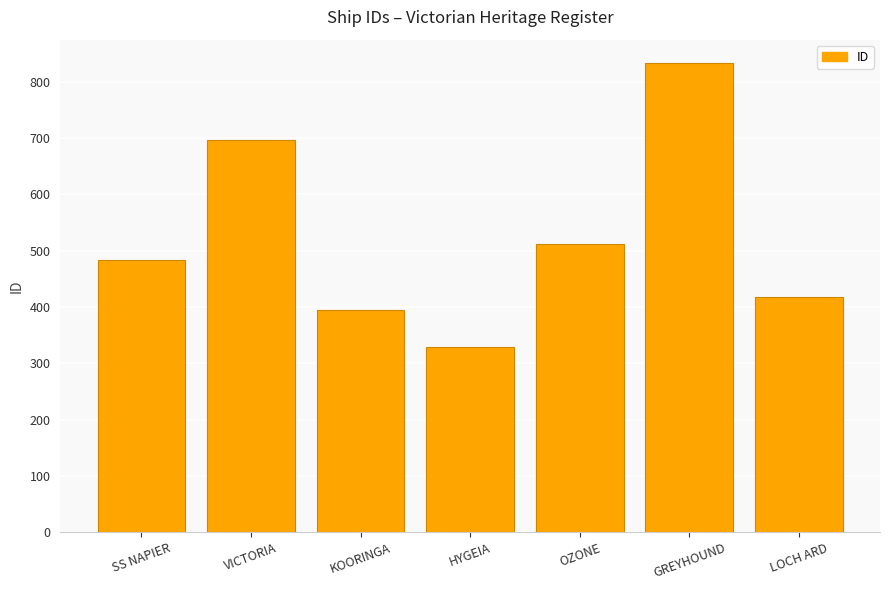

The chart shows a value of 184 at HYGEIA. True or false?

False